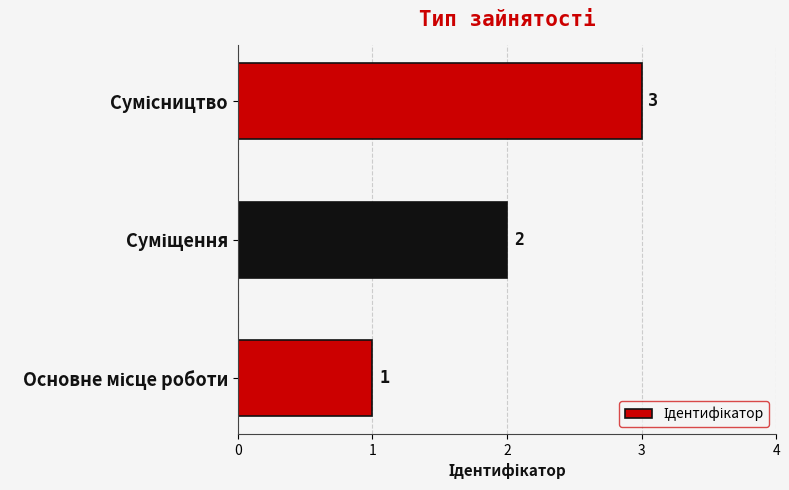

Count the values in the range 1 to 3.

3